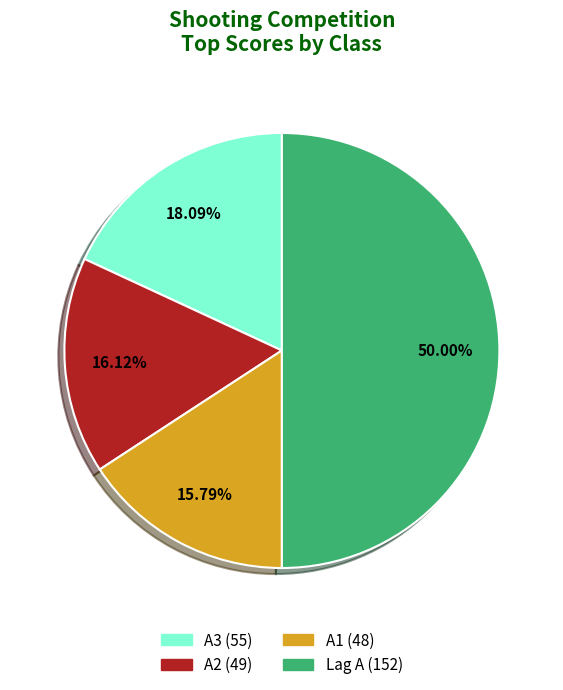

Is the sum of Lag A (152) and A2 (49) greater than half?

Yes